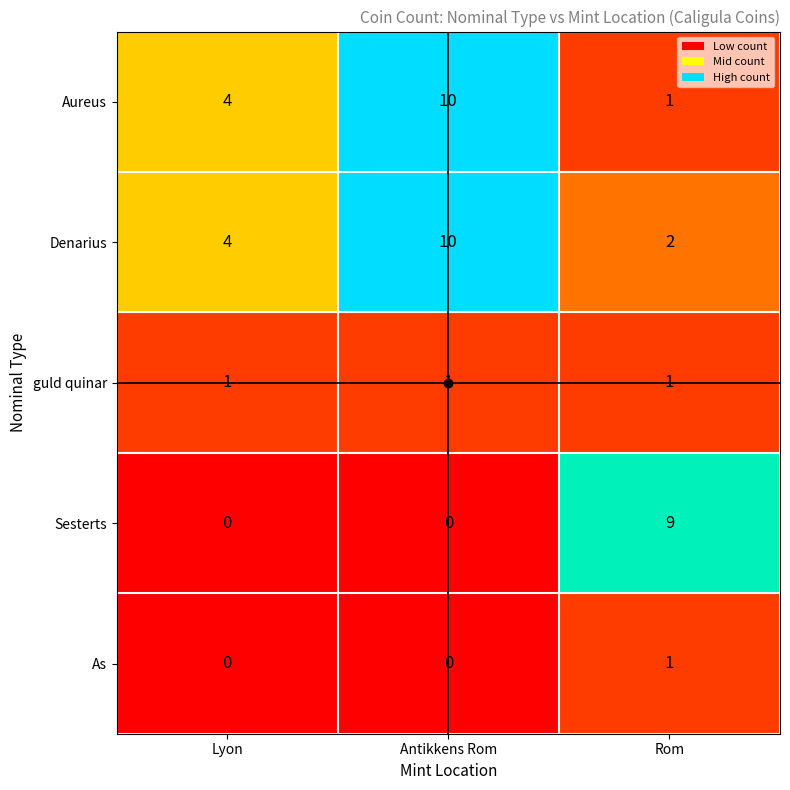

What is the total value across all series at Antikkens Rom?

21